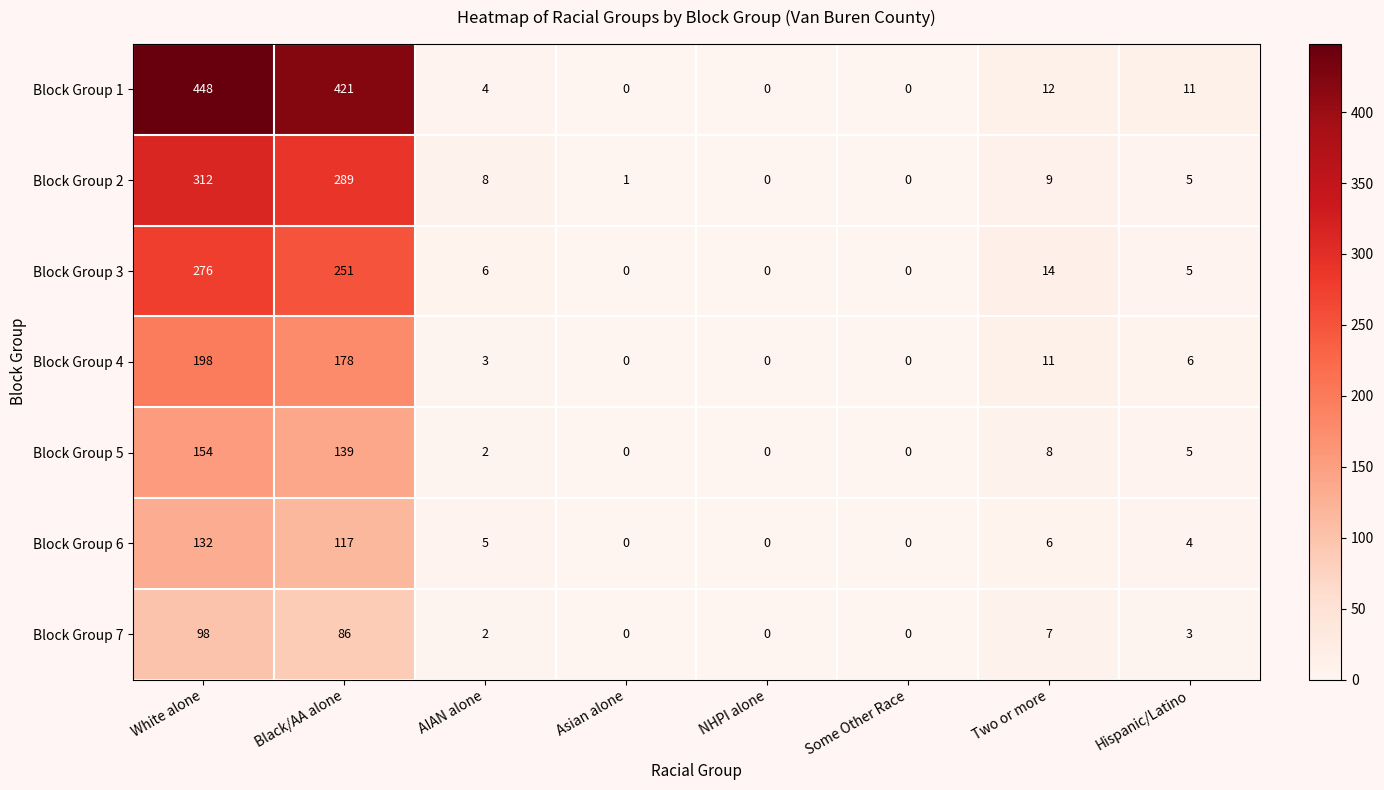

Which series has the largest total across all categories?

Block Group 1